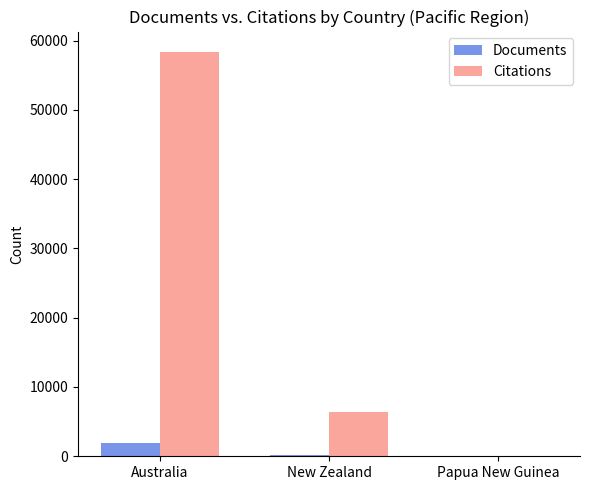

How many groups of bars are there?

3